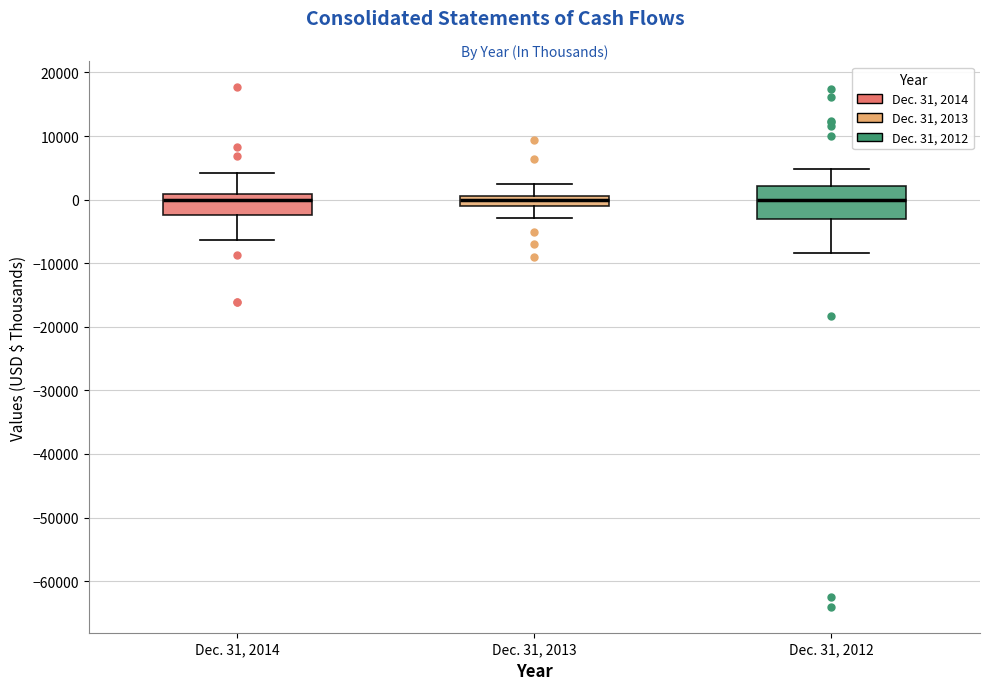

Where does the upper whisker of the box for Dec. 31, 2012 end on the y-axis? The values are not printed on the chart, so give them approximately, as read against the axis.

5000